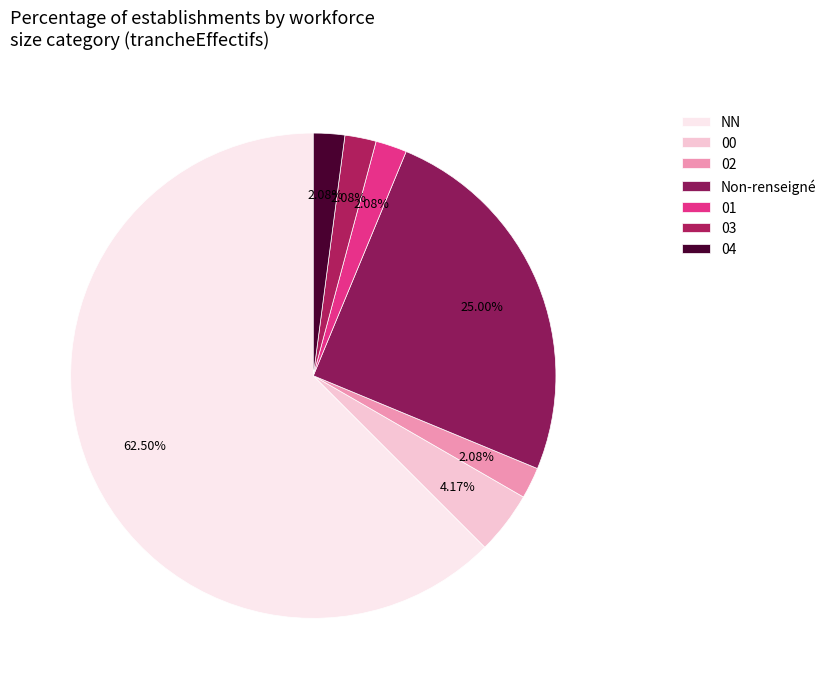

To the nearest percent, what is the difference between the 02 and 00 slice percentages?

2%